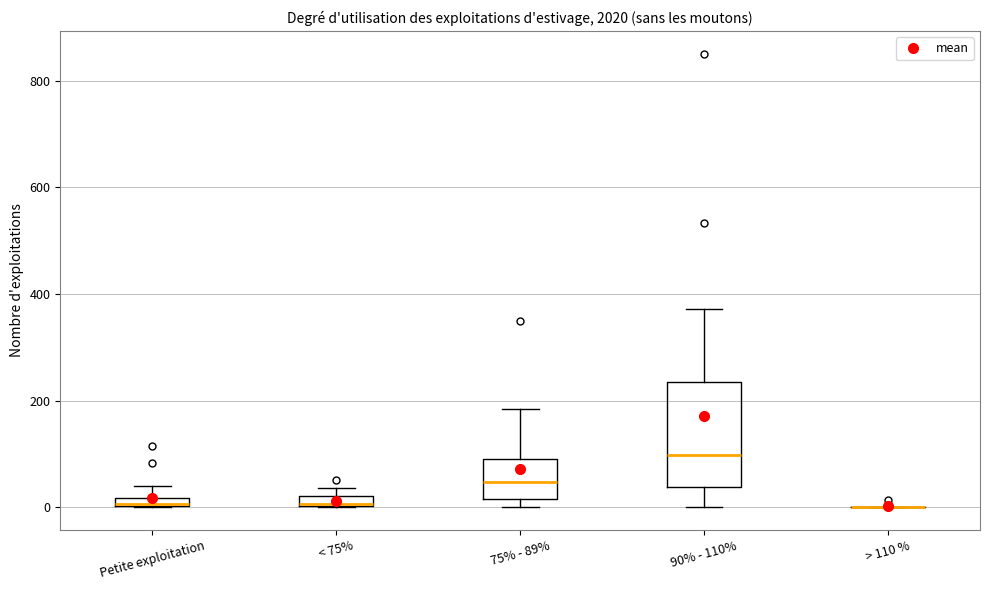

Where is the upper edge of the box for < 75% on the y-axis? The values are not printed on the chart, so give them approximately, as read against the axis.

20